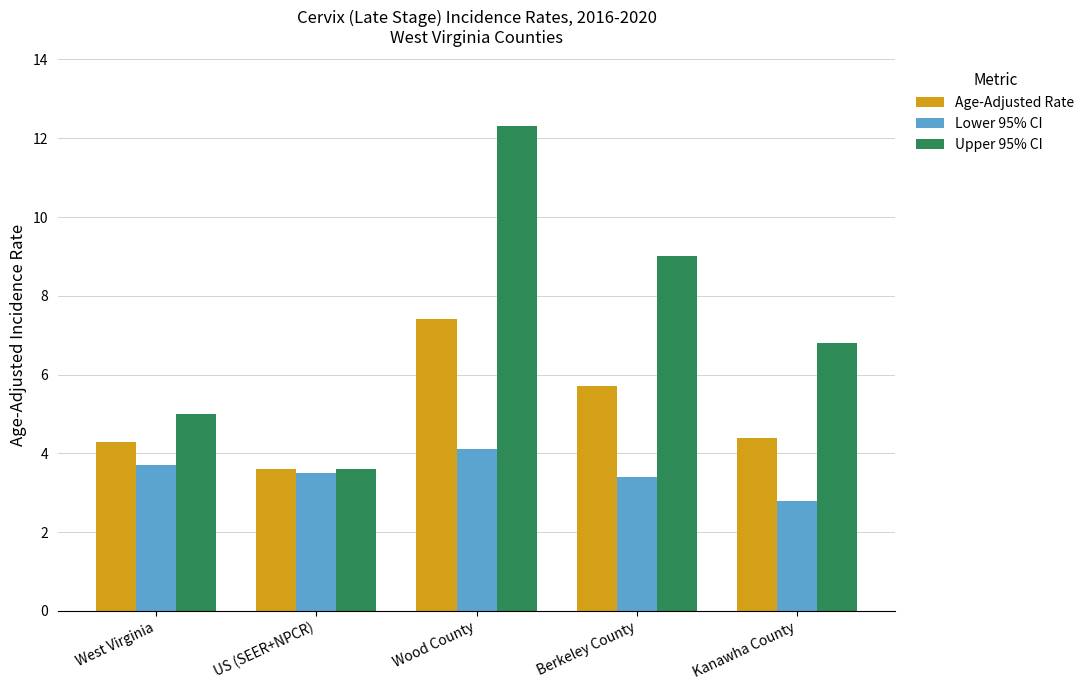

What is the difference between the highest and lowest values at Wood County?

8.2